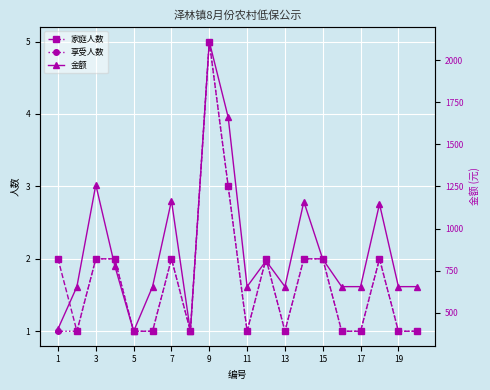

What is the sum of the 享受人数 values at 15 and 13?

3